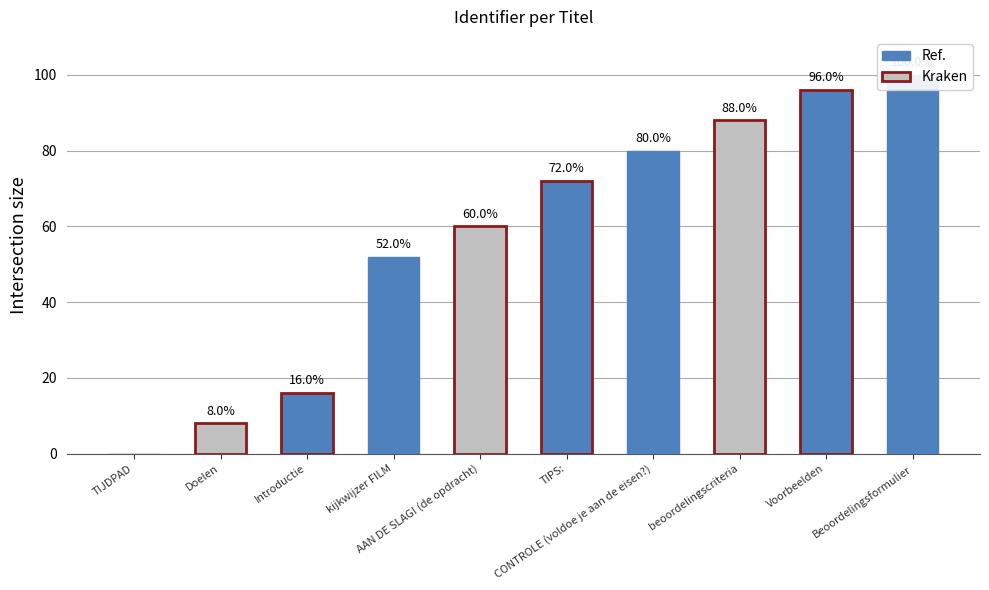

How many series are shown in this chart?

1